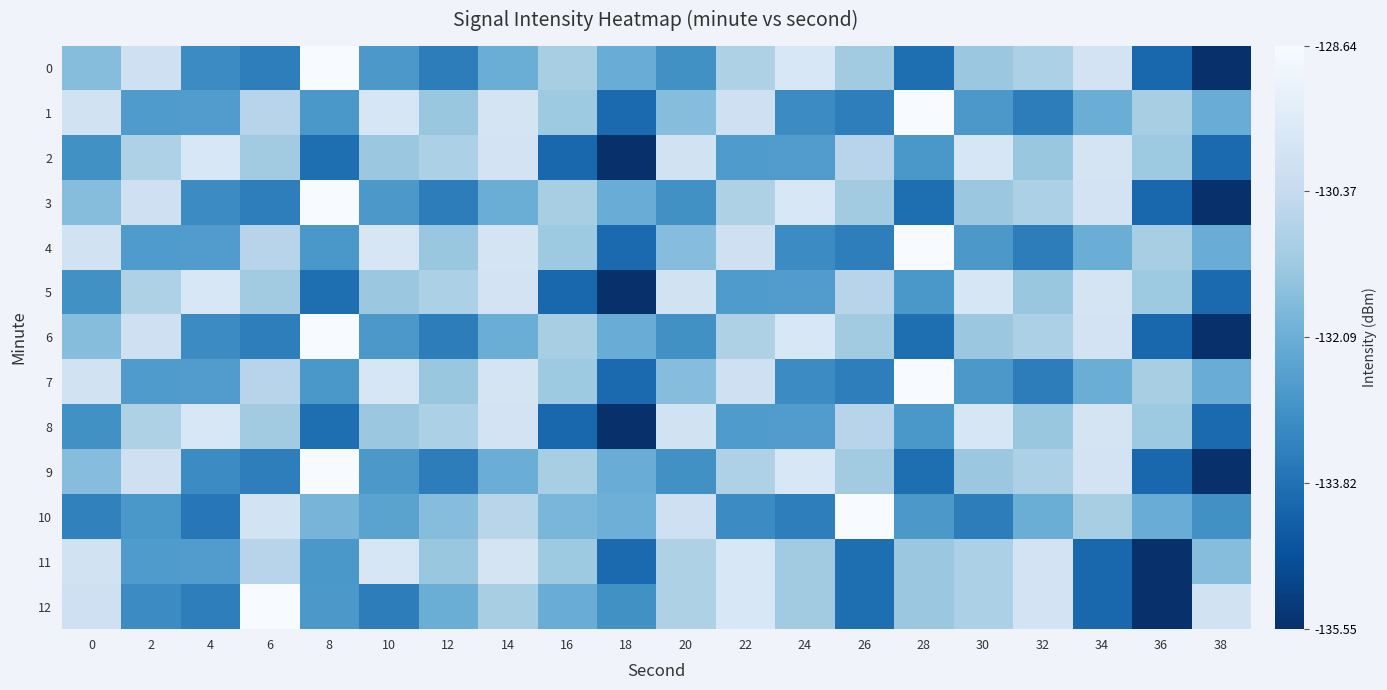

Between 36 and 2, which is larger?

2